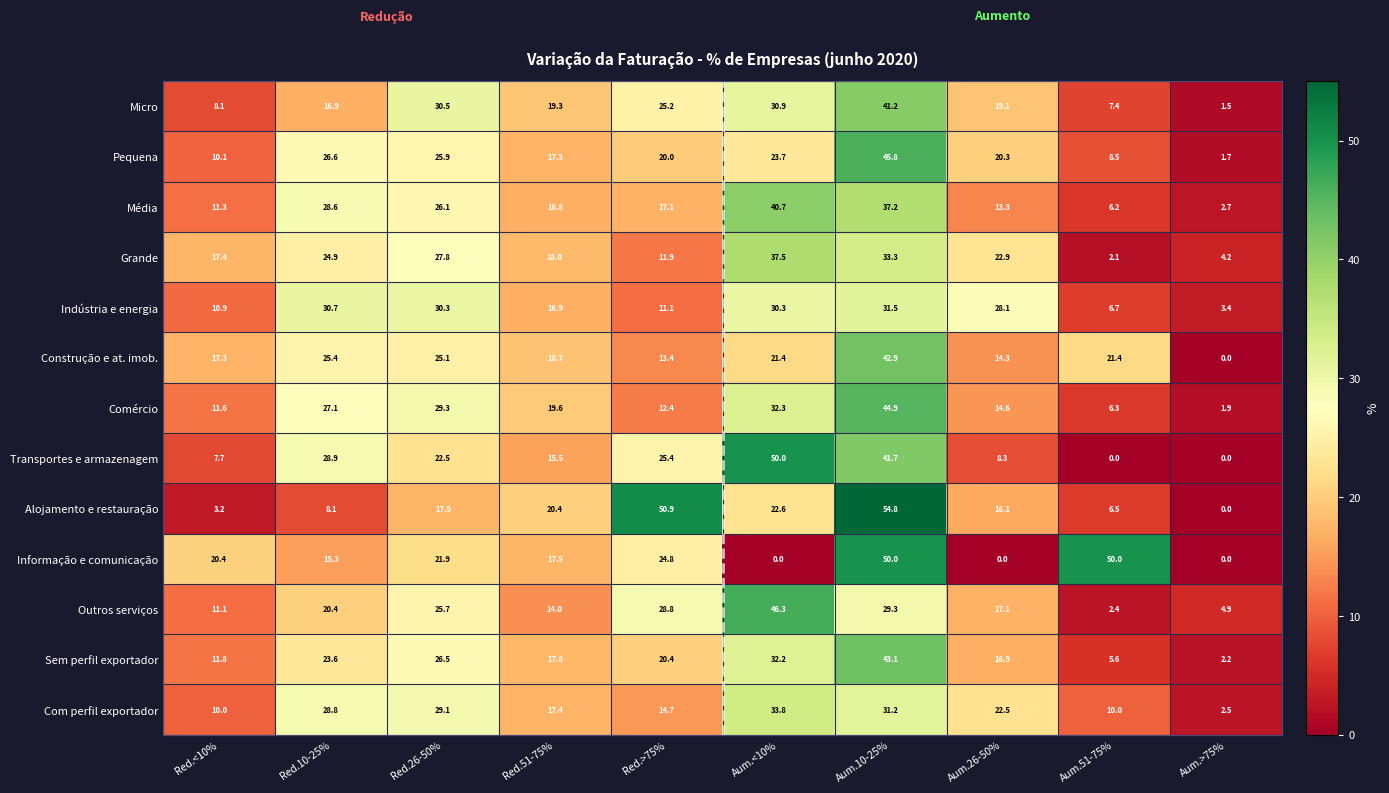

Count the number of data series in this chart.

13